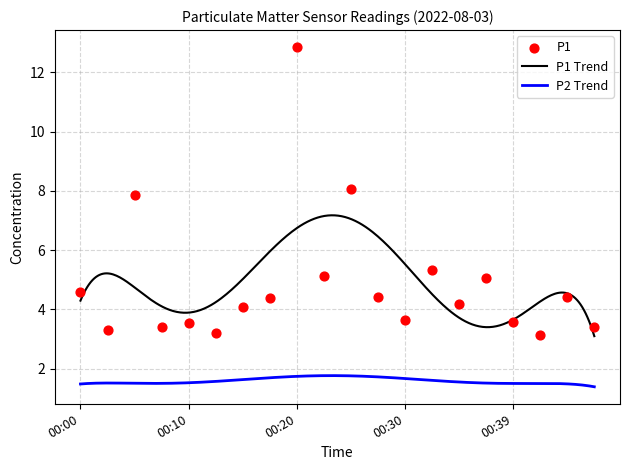

What is the change in value from 00:10 to 00:20?

+9.3